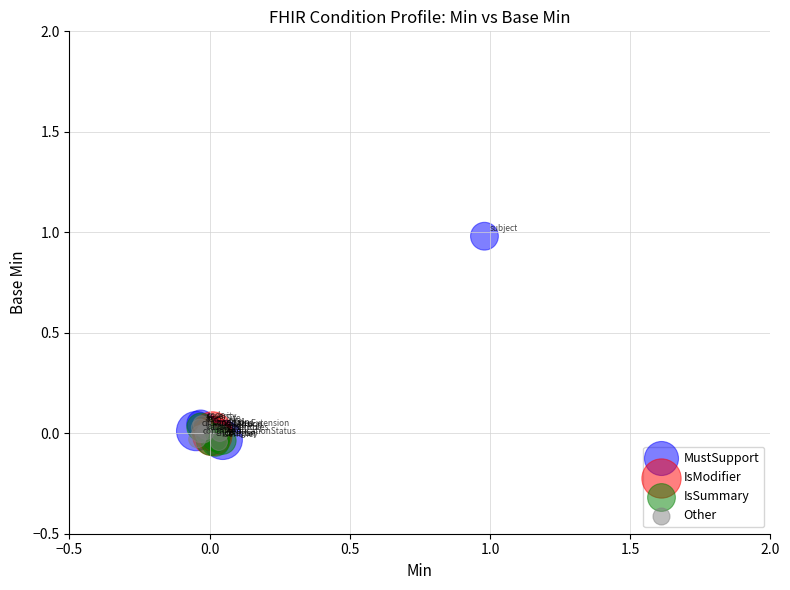

Which series contains the highest Y value?

MustSupport